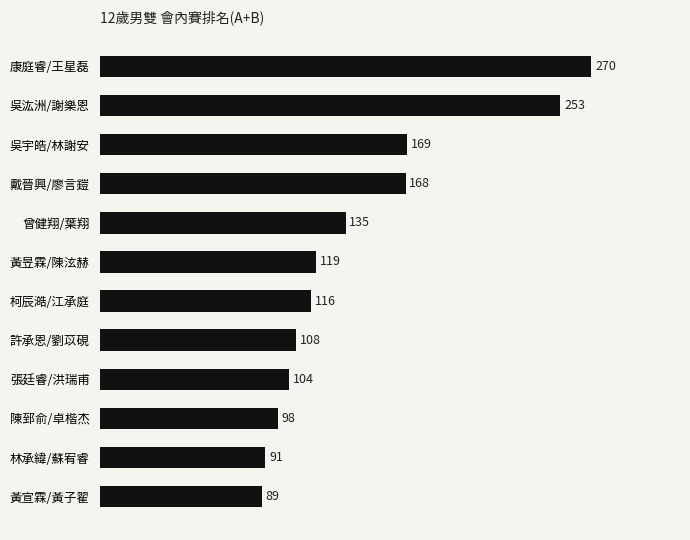

What is the ratio of the value at 吳宇皓/林謝安 to the value at 陳郅俞/卓楷杰?

1.7